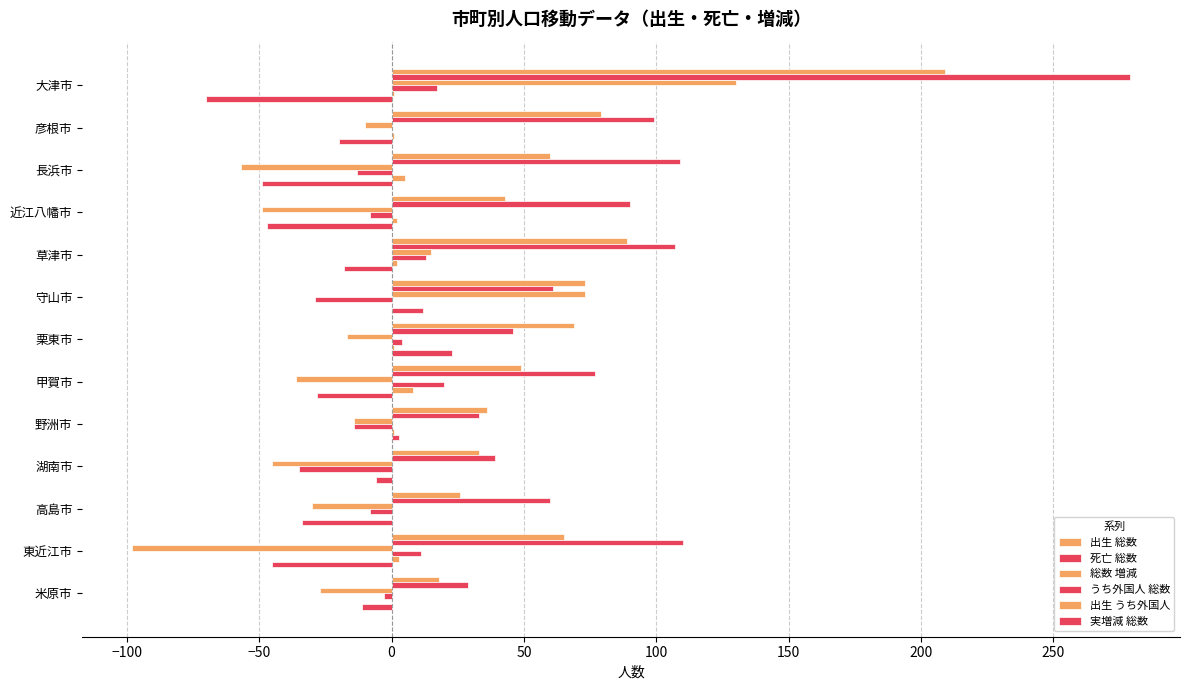

Which series has the widest spread of values?

死亡 総数